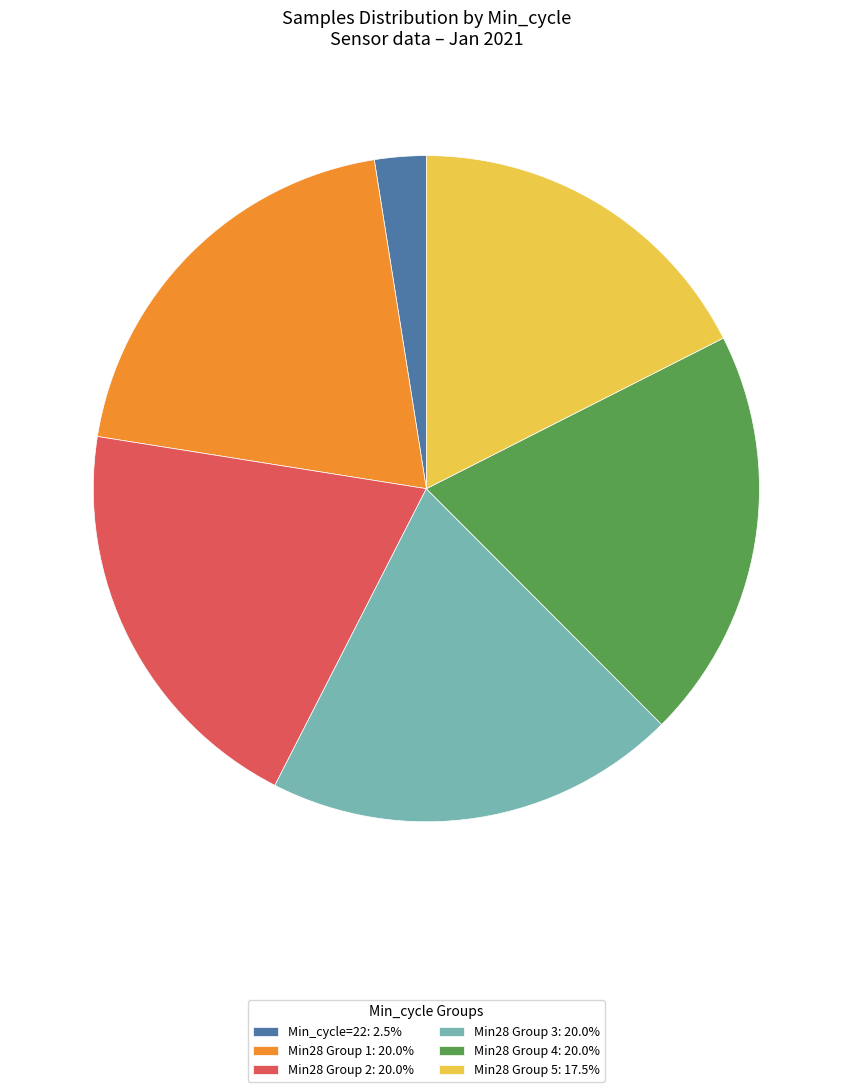

Is there any slice that represents more than half of the pie?

No